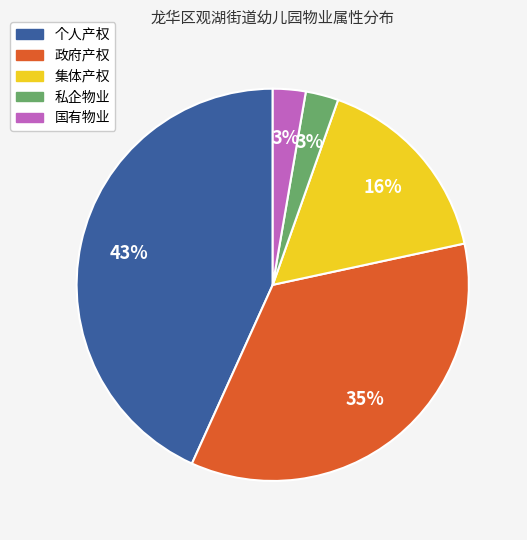

Which slice is the largest?

个人产权